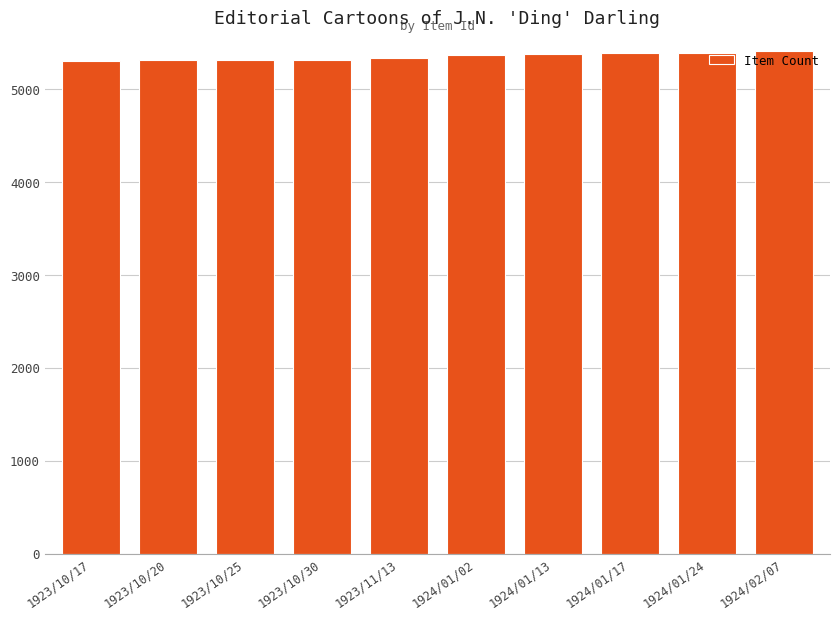

What is the maximum value shown in the chart?

5409